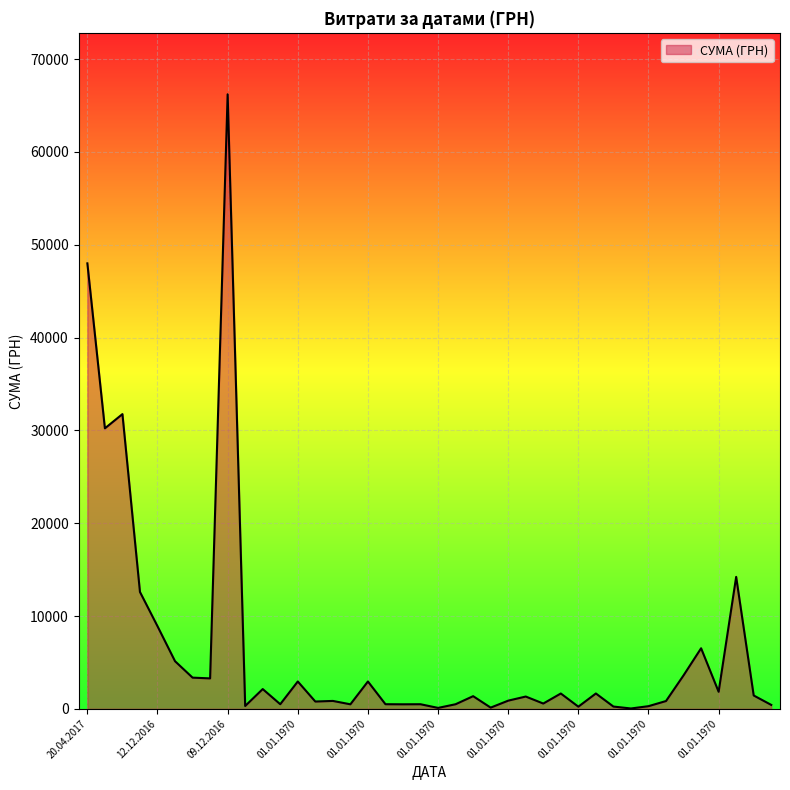

What is the difference between the maximum and minimum values?

66169.0